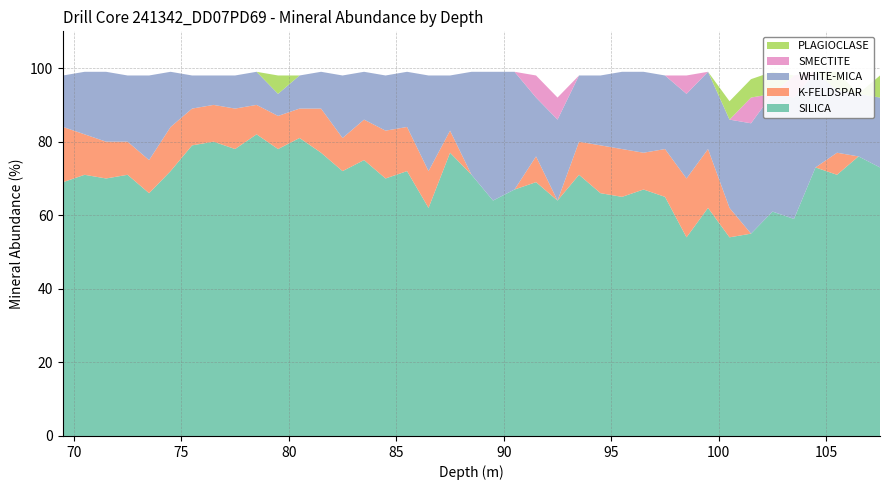

Reading left to right, extract all data points from this chart.

SILICA: 69.5=69	70.5=71	71.5=70	72.5=71	73.5=66	74.5=72	75.5=79	76.5=80	77.5=78	78.5=82	79.5=78	80.5=81	81.5=77	82.5=72	83.5=75	84.5=70	85.5=72	86.5=62	87.5=77	88.5=71	89.5=64	90.5=67	91.5=69	92.5=64	93.5=71	94.5=66	95.5=65	96.5=67	97.5=65	98.5=54	99.5=62	100.5=54	101.5=55	102.5=61	103.5=59	104.5=73	105.5=71	106.5=76	107.5=73
K-FELDSPAR: 69.5=15	70.5=11	71.5=10	72.5=9	73.5=9	74.5=12	75.5=10	76.5=10	77.5=11	78.5=8	79.5=9	80.5=8	81.5=12	82.5=9	83.5=11	84.5=13	85.5=12	86.5=10	87.5=6	88.5=0	89.5=0	90.5=0	91.5=7	92.5=0	93.5=9	94.5=13	95.5=13	96.5=10	97.5=13	98.5=16	99.5=16	100.5=8	101.5=0	102.5=0	103.5=0	104.5=0	105.5=6	106.5=0	107.5=0
WHITE-MICA: 69.5=14	70.5=17	71.5=19	72.5=18	73.5=23	74.5=15	75.5=9	76.5=8	77.5=9	78.5=9	79.5=6	80.5=9	81.5=10	82.5=17	83.5=13	84.5=15	85.5=15	86.5=26	87.5=15	88.5=28	89.5=35	90.5=32	91.5=16	92.5=22	93.5=18	94.5=19	95.5=21	96.5=22	97.5=20	98.5=23	99.5=21	100.5=24	101.5=30	102.5=32	103.5=33	104.5=26	105.5=17	106.5=17	107.5=19
SMECTITE: 69.5=0	70.5=0	71.5=0	72.5=0	73.5=0	74.5=0	75.5=0	76.5=0	77.5=0	78.5=0	79.5=0	80.5=0	81.5=0	82.5=0	83.5=0	84.5=0	85.5=0	86.5=0	87.5=0	88.5=0	89.5=0	90.5=0	91.5=6	92.5=6	93.5=0	94.5=0	95.5=0	96.5=0	97.5=0	98.5=5	99.5=0	100.5=0	101.5=7	102.5=0	103.5=6	104.5=0	105.5=0	106.5=0	107.5=0
PLAGIOCLASE: 69.5=0	70.5=0	71.5=0	72.5=0	73.5=0	74.5=0	75.5=0	76.5=0	77.5=0	78.5=0	79.5=5	80.5=0	81.5=0	82.5=0	83.5=0	84.5=0	85.5=0	86.5=0	87.5=0	88.5=0	89.5=0	90.5=0	91.5=0	92.5=0	93.5=0	94.5=0	95.5=0	96.5=0	97.5=0	98.5=0	99.5=0	100.5=5	101.5=5	102.5=6	103.5=0	104.5=0	105.5=5	106.5=0	107.5=6